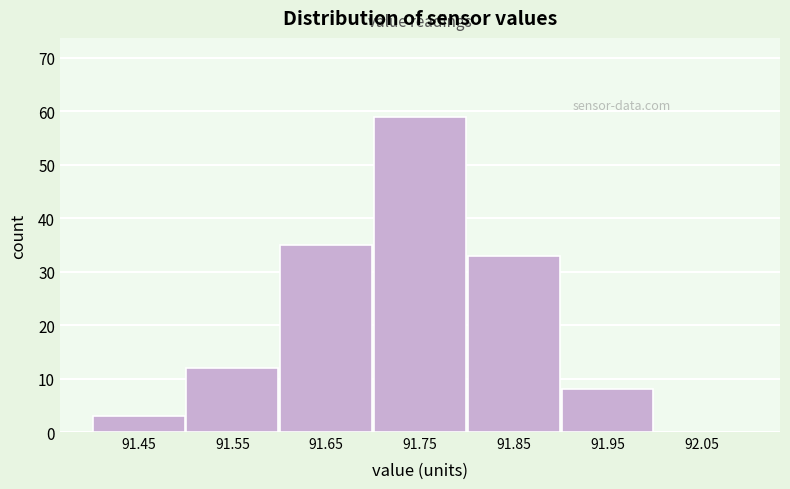

Reading left to right, what are all the values shown in this chart?

91.45=3	91.55=12	91.65=35	91.75=59	91.85=33	91.95=8	92.05=0